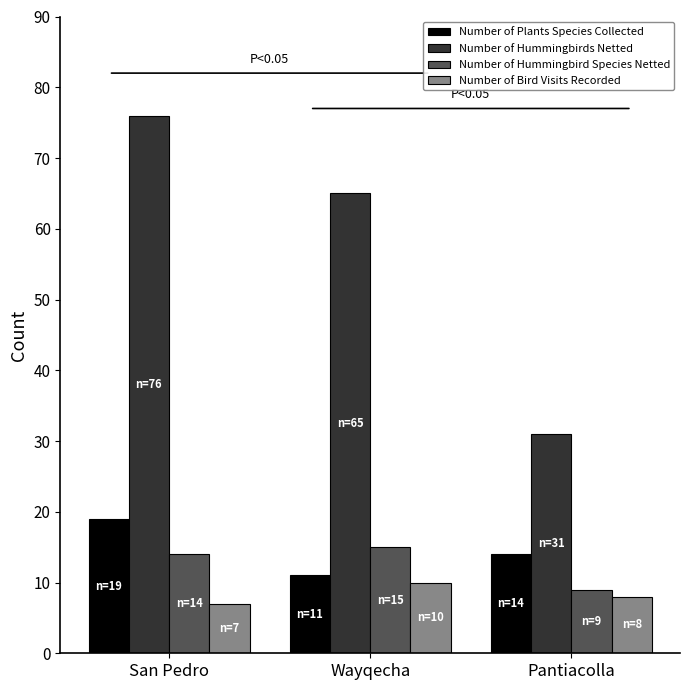

What is the label of the 2nd bar from the right?

Wayqecha